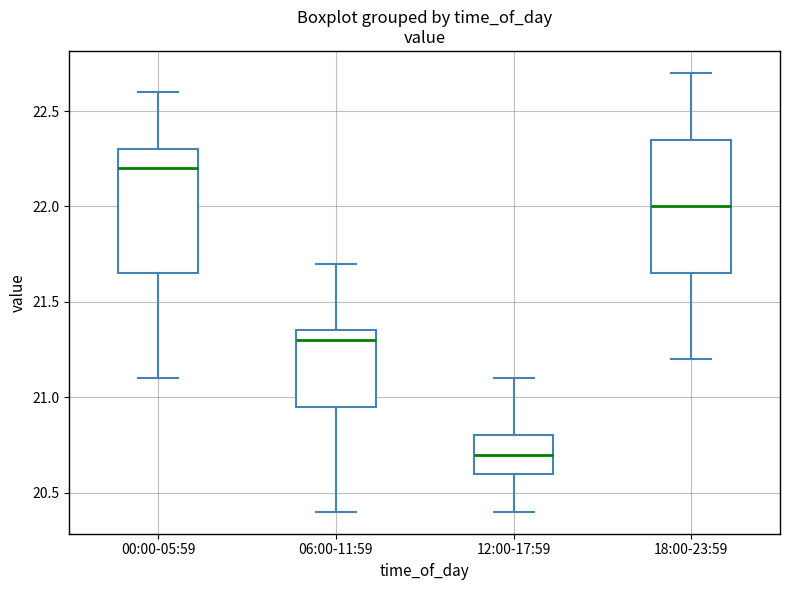

Reading left to right, transcribe this box plot: for each box, give where its median line is, the range the box spans, and where its two whiskers end, as read against the y-axis. The values are not printed on the chart, so give them approximately, as read against the axis.

00:00-05:59: median 22.20, box 21.65 to 22.30, whiskers 21.10 to 22.60
06:00-11:59: median 21.30, box 20.95 to 21.35, whiskers 20.40 to 21.70
12:00-17:59: median 20.70, box 20.60 to 20.80, whiskers 20.40 to 21.10
18:00-23:59: median 22.00, box 21.65 to 22.35, whiskers 21.20 to 22.70